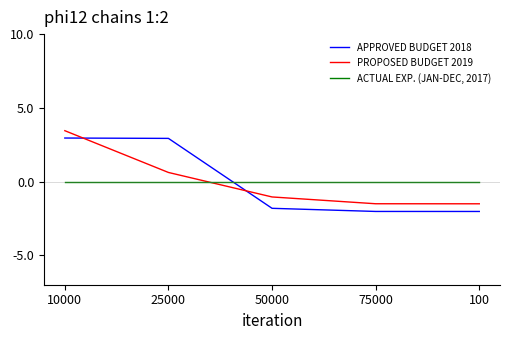

What position from the right is 25000?

4